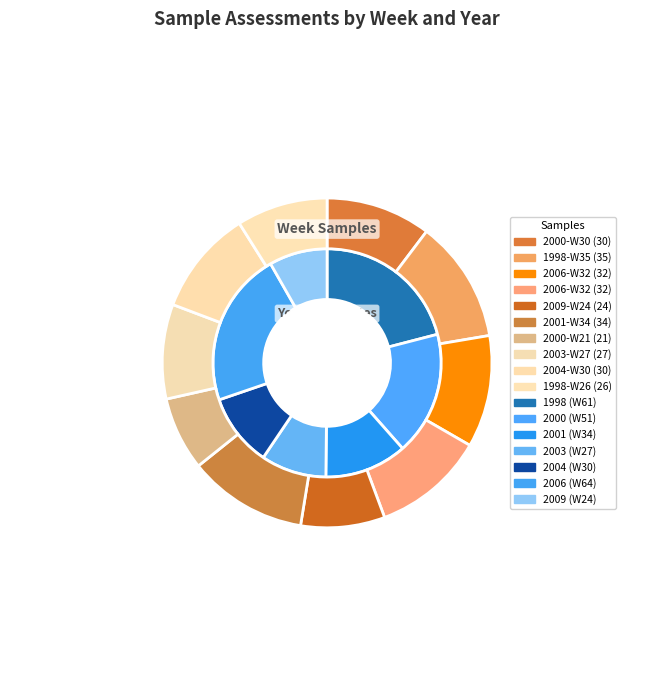

How many segments does this pie chart have?

10